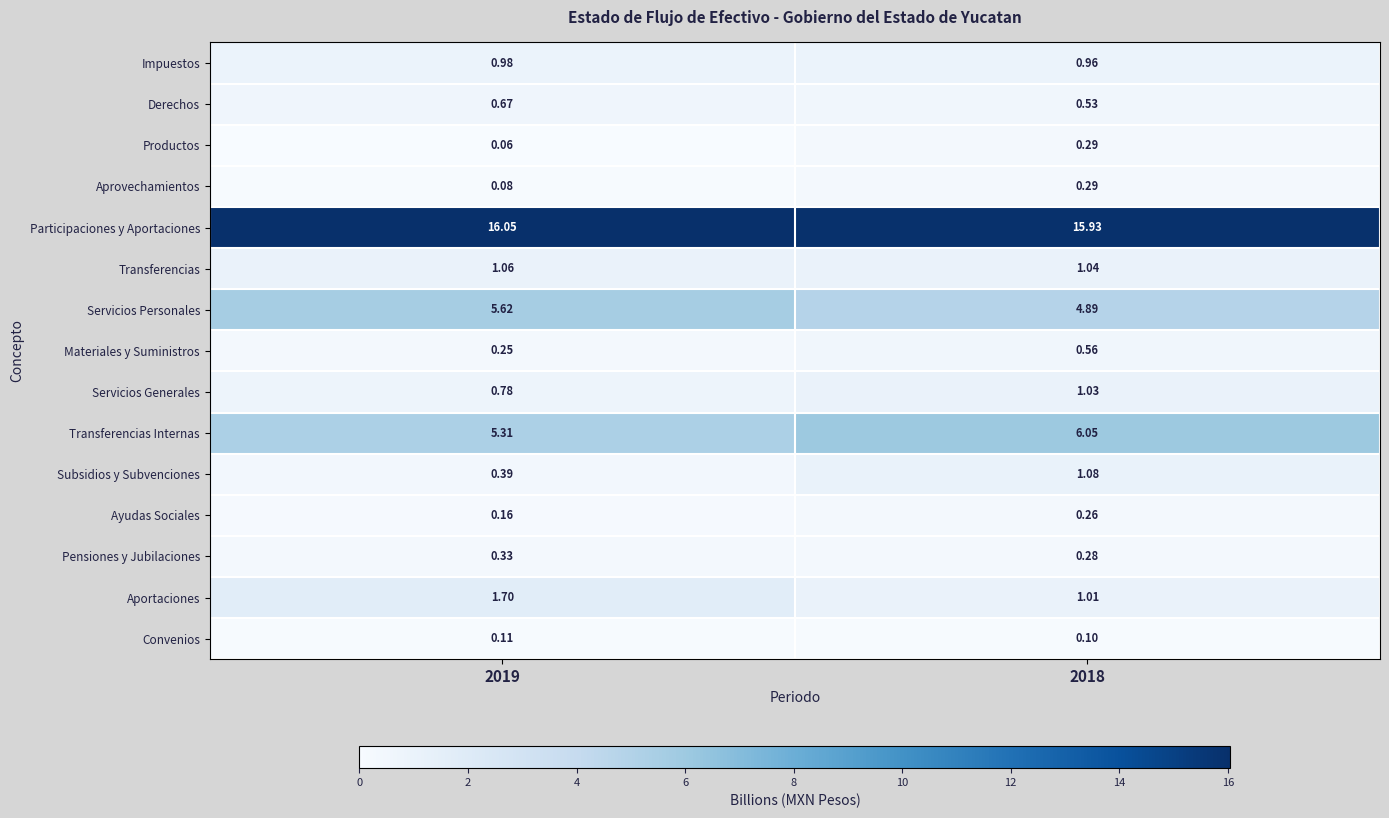

What is the total value across all series at 2018?

34.3